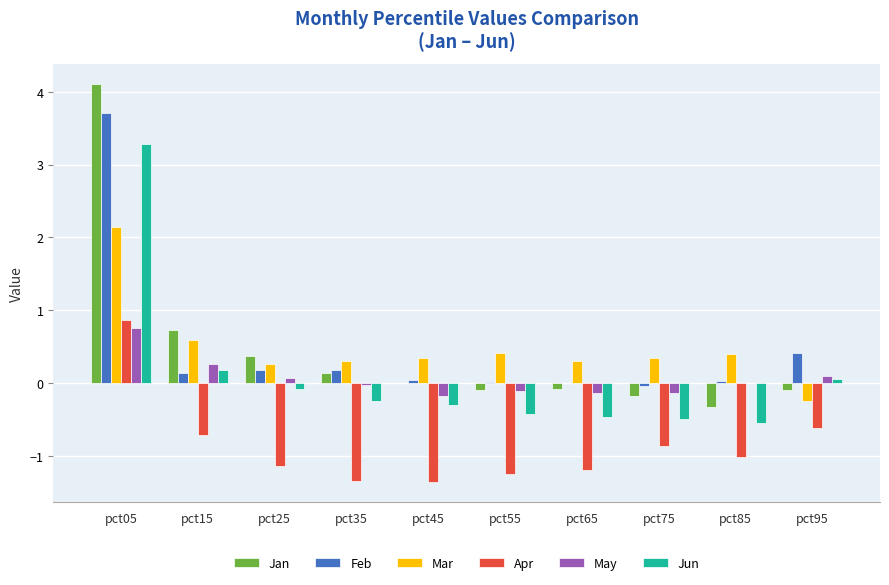

Is the value of May at pct15 greater than the value of Jun at pct75?

Yes